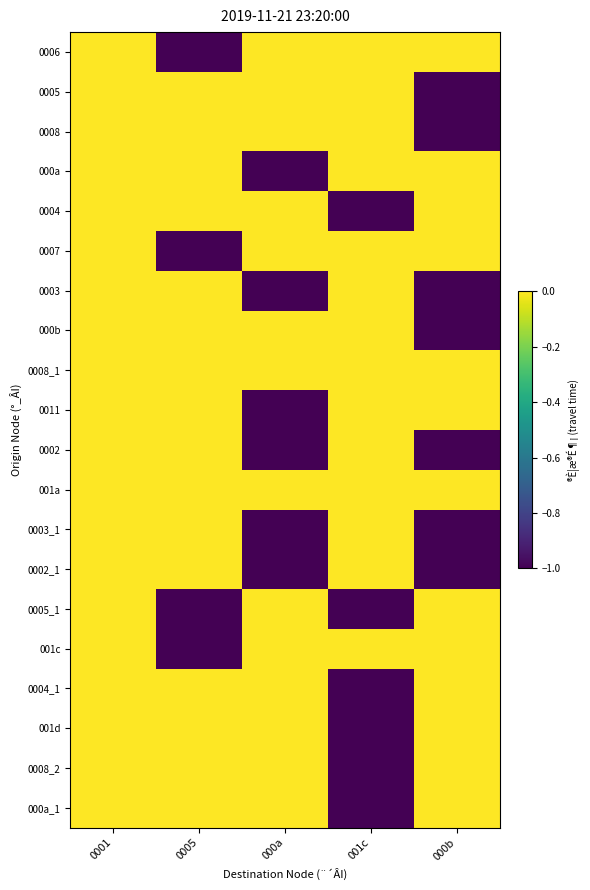

Reading right to left, list all the values displayed in this chart.

0006: 000b=0	001c=0	000a=0	0005=-1	0001=0
0005: 000b=-1	001c=0	000a=0	0005=0	0001=0
0008: 000b=-1	001c=0	000a=0	0005=0	0001=0
000a: 000b=0	001c=0	000a=-1	0005=0	0001=0
0004: 000b=0	001c=-1	000a=0	0005=0	0001=0
0007: 000b=0	001c=0	000a=0	0005=-1	0001=0
0003: 000b=-1	001c=0	000a=-1	0005=0	0001=0
000b: 000b=-1	001c=0	000a=0	0005=0	0001=0
0008_1: 000b=0	001c=0	000a=0	0005=0	0001=0
0011: 000b=0	001c=0	000a=-1	0005=0	0001=0
0002: 000b=-1	001c=0	000a=-1	0005=0	0001=0
001a: 000b=0	001c=0	000a=0	0005=0	0001=0
0003_1: 000b=-1	001c=0	000a=-1	0005=0	0001=0
0002_1: 000b=-1	001c=0	000a=-1	0005=0	0001=0
0005_1: 000b=0	001c=-1	000a=0	0005=-1	0001=0
001c: 000b=0	001c=0	000a=0	0005=-1	0001=0
0004_1: 000b=0	001c=-1	000a=0	0005=0	0001=0
001d: 000b=0	001c=-1	000a=0	0005=0	0001=0
0008_2: 000b=0	001c=-1	000a=0	0005=0	0001=0
000a_1: 000b=0	001c=-1	000a=0	0005=0	0001=0